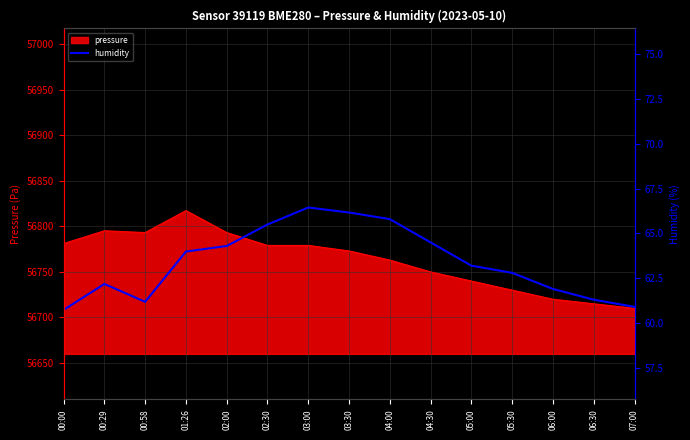

Is it true that pressure equals 56793.2 at 00:58?

True